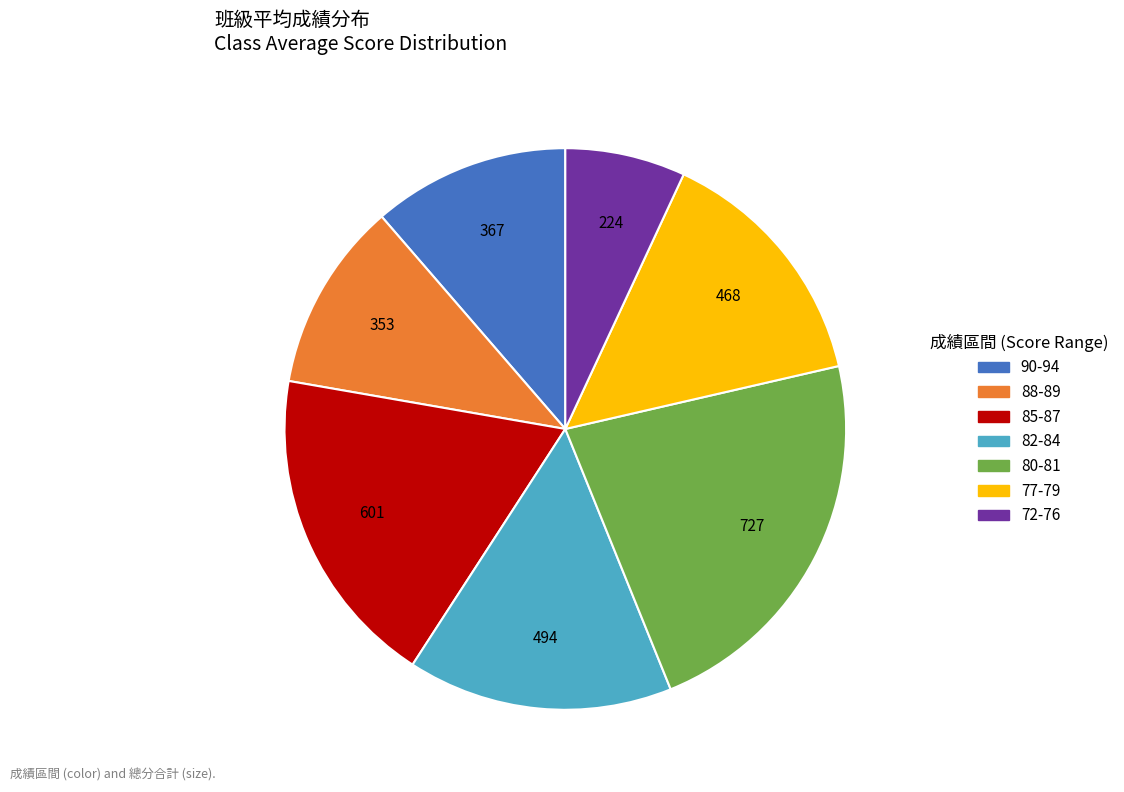

Is there any slice that represents more than half of the pie?

No